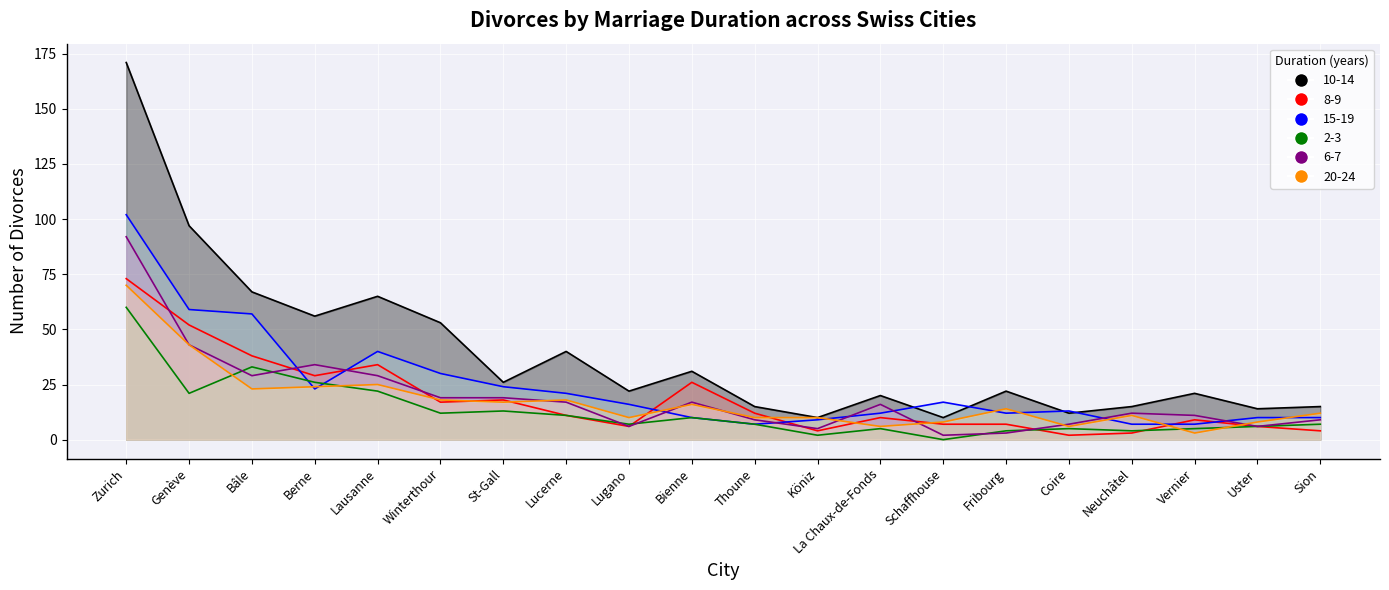

Between Bâle and Lausanne, which series saw the biggest shift?

15-19